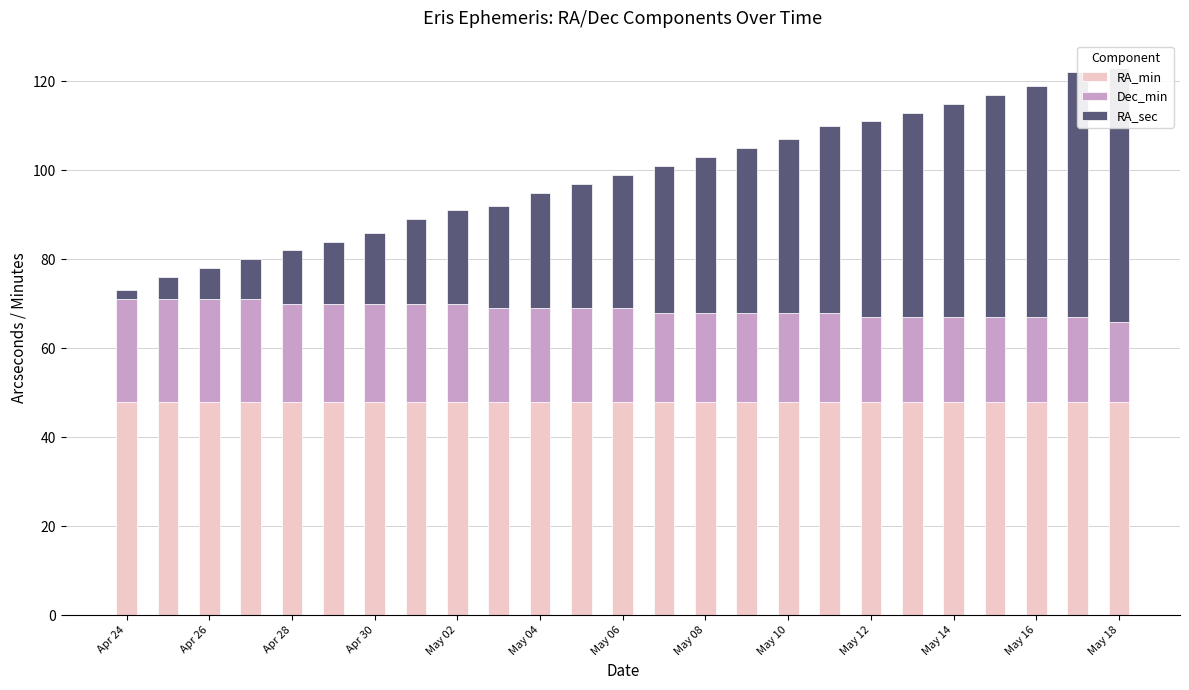

True or false: RA_min has a value of 48 at May 16.

True